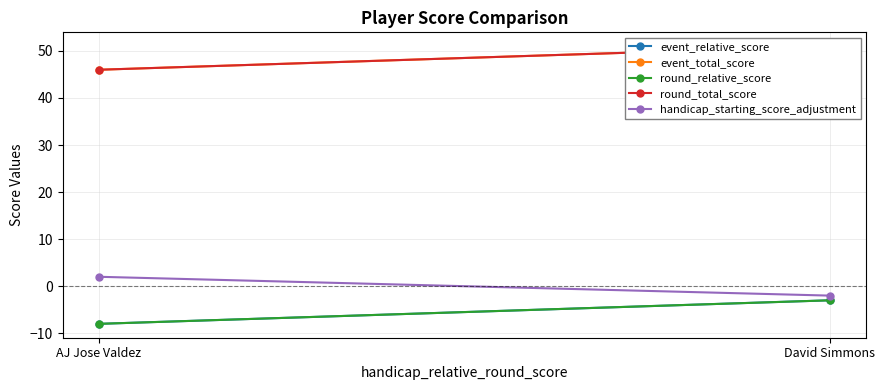

What is the total value across all series at David Simmons?

94